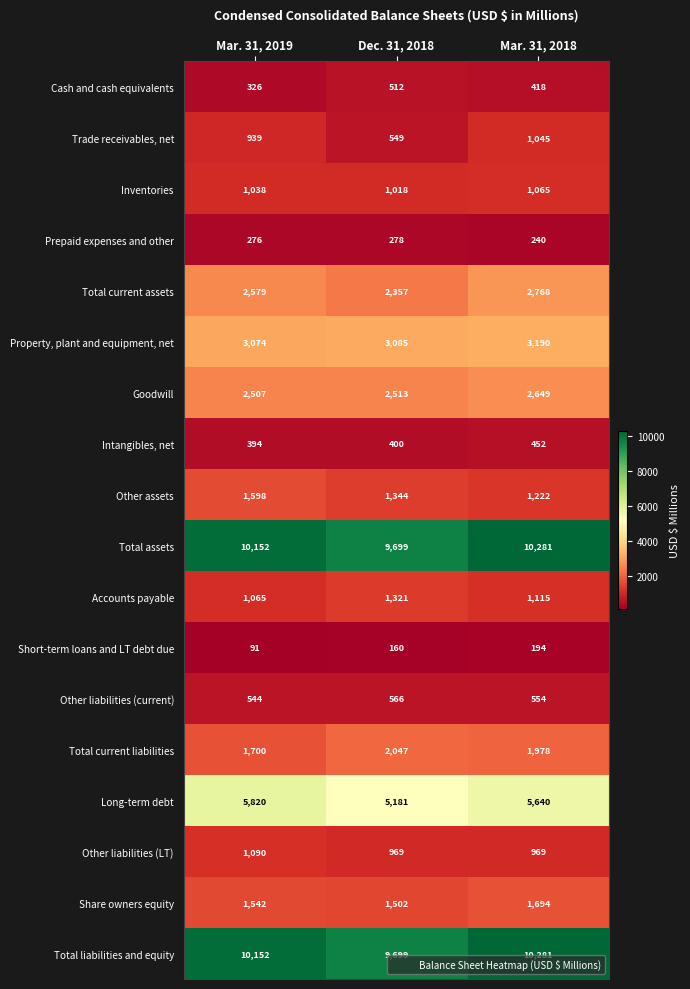

The Trade receivables, net series shows 237 at Dec. 31, 2018. True or false?

False